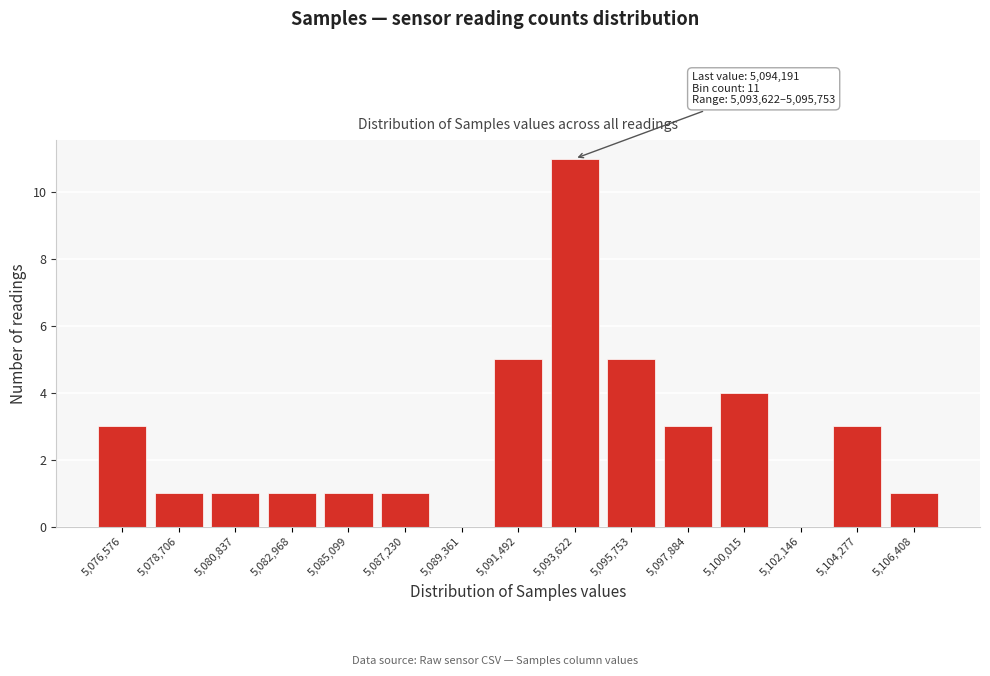

Reading left to right, list all the values displayed in this chart.

5,076,576=3	5,078,706=1	5,080,837=1	5,082,968=1	5,085,099=1	5,087,230=1	5,089,361=0	5,091,492=5	5,093,622=11	5,095,753=5	5,097,884=3	5,100,015=4	5,102,146=0	5,104,277=3	5,106,408=1